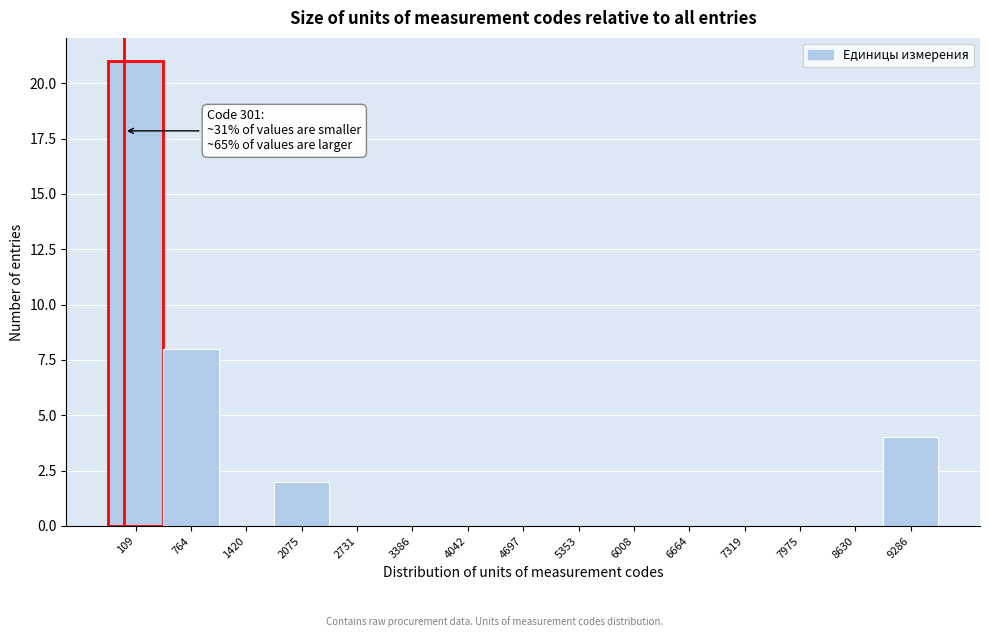

Reading right to left, list all the values displayed in this chart.

9286=4	8630=0	7975=0	7319=0	6664=0	6008=0	5353=0	4697=0	4042=0	3386=0	2731=0	2075=2	1420=0	764=8	109=21